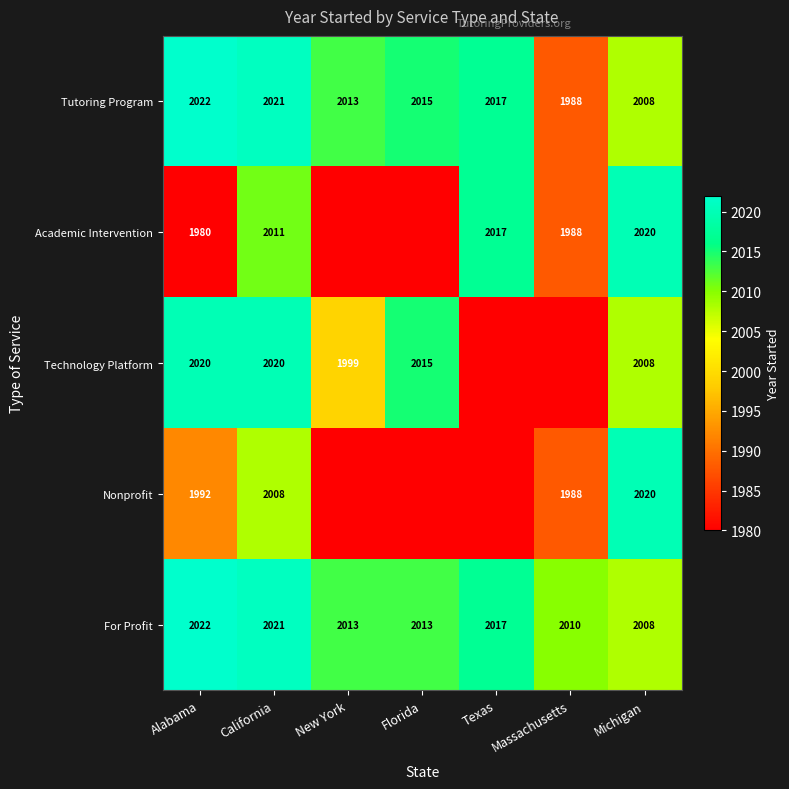

Rank the categories by Tutoring Program value from highest to lowest.

Alabama, California, Texas, Florida, New York, Michigan, Massachusetts